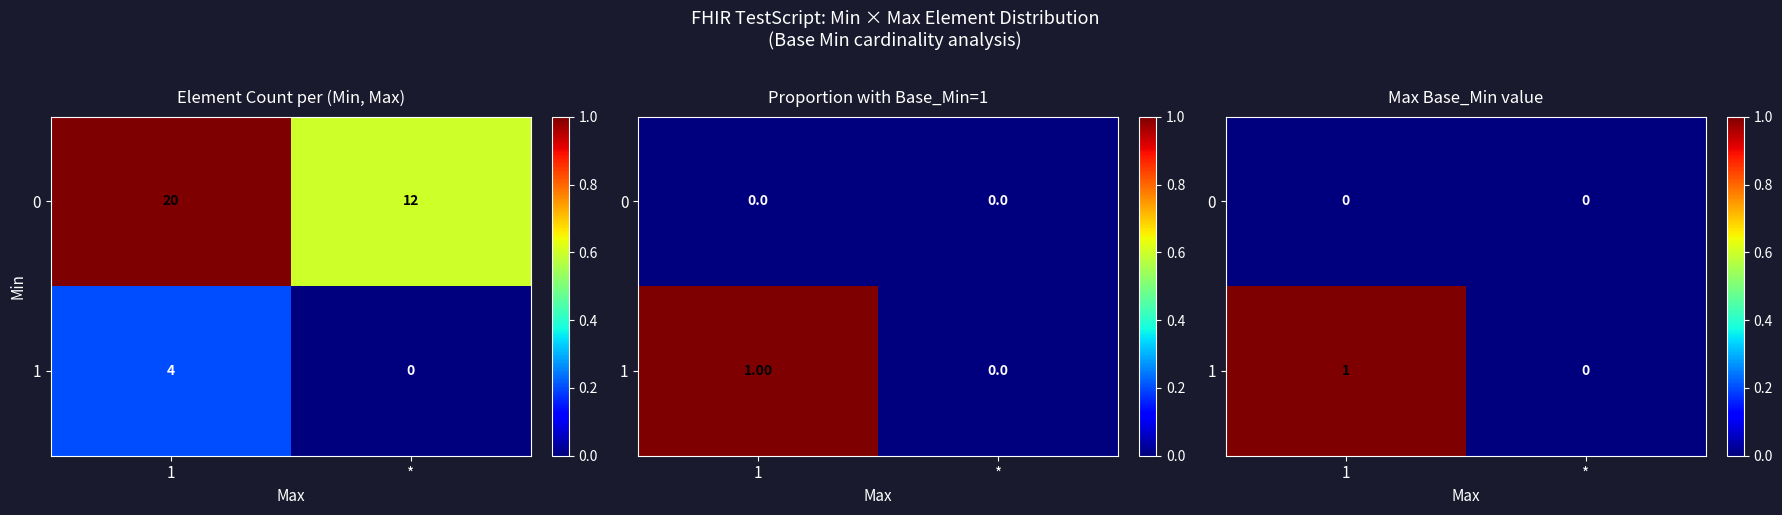

Which category has the highest value across all series?

1